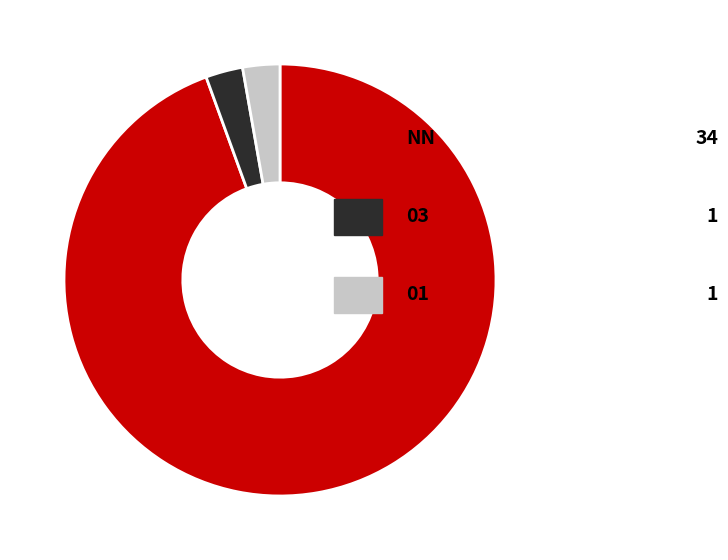

Is there a majority slice in this chart?

Yes